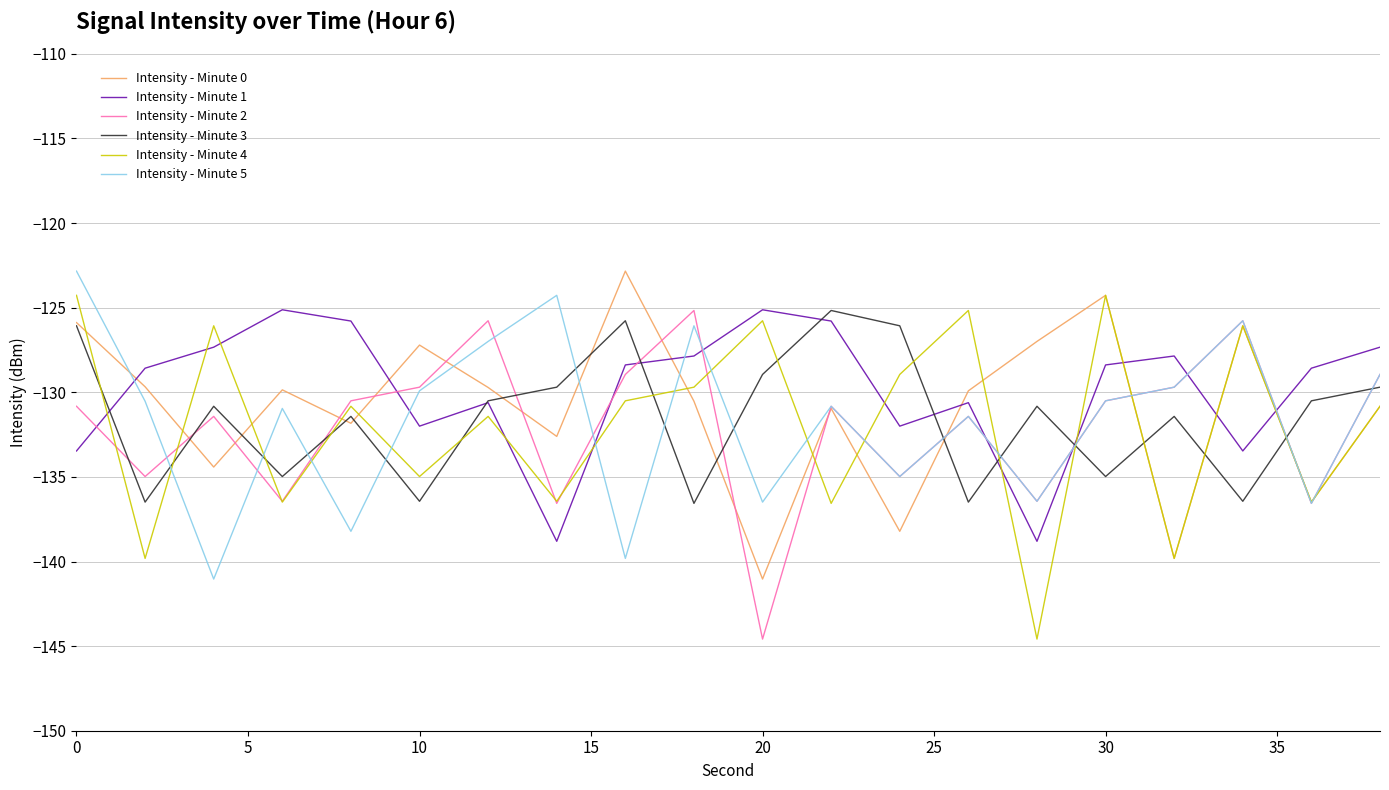

What is the sum of all Intensity - Minute 0 values?

-2619.1